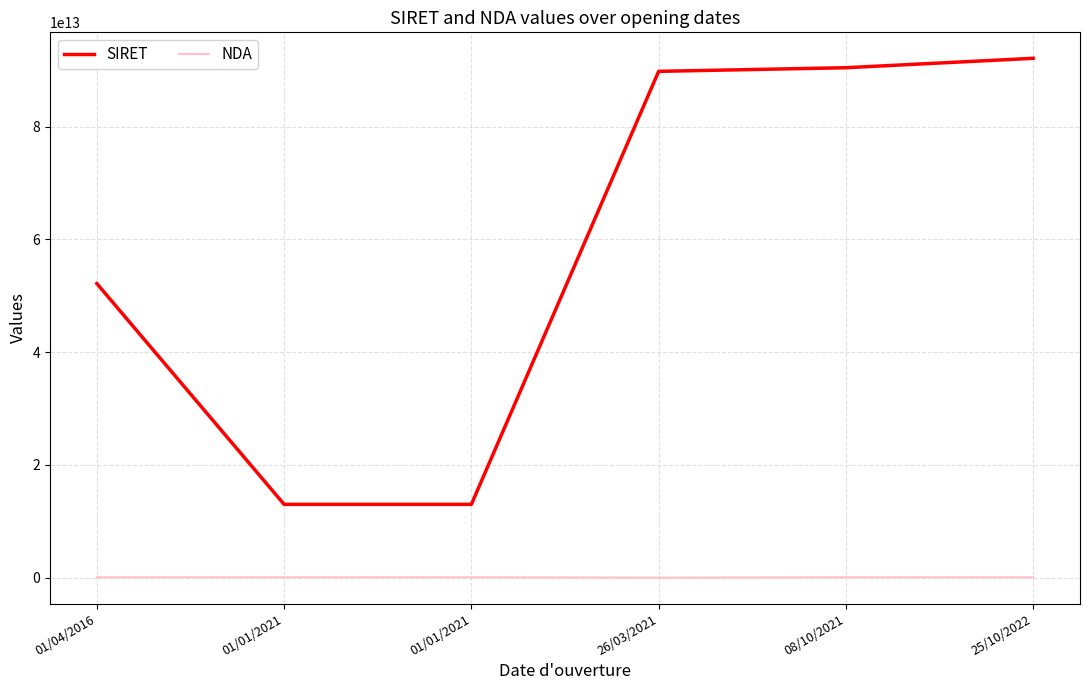

How many lines are shown in the chart?

2